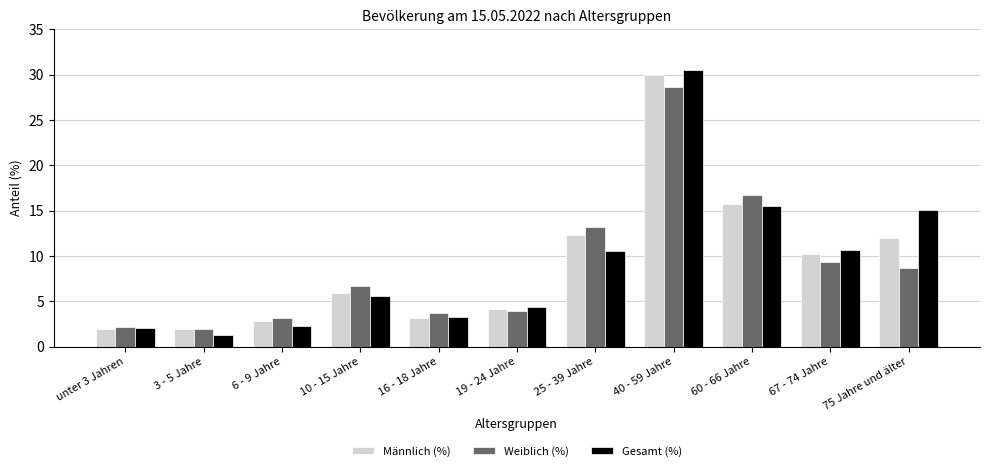

How many data points does each series have?

11